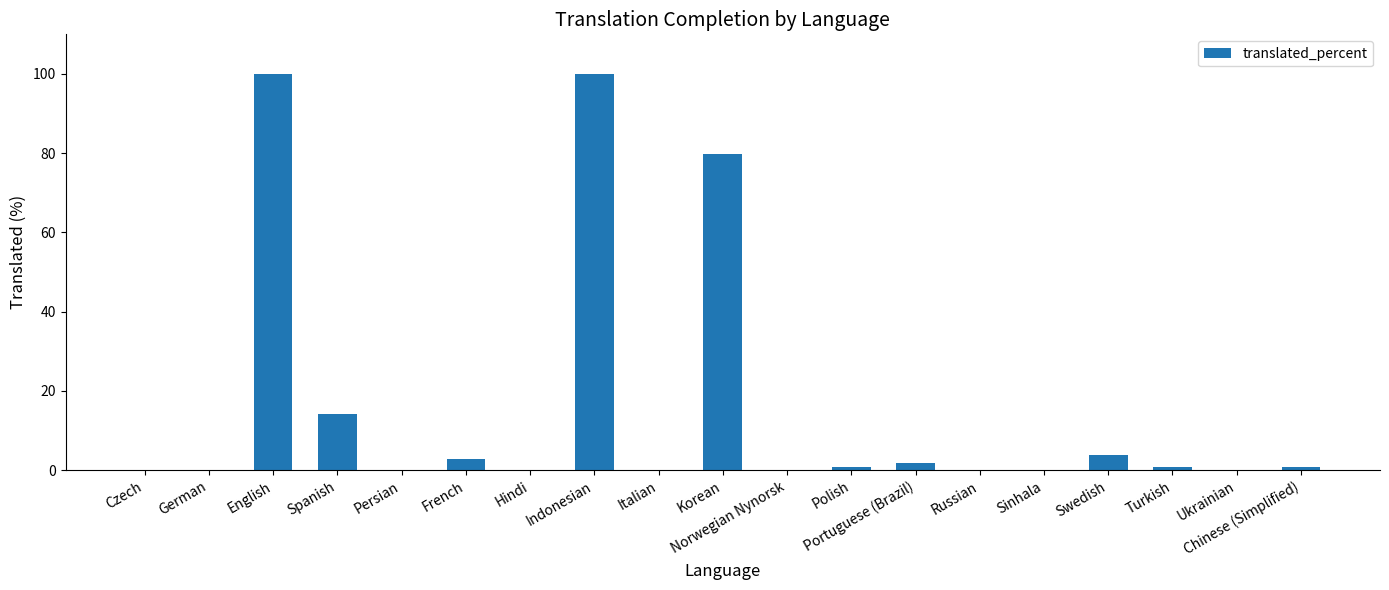

What is the greatest value displayed?

100.0